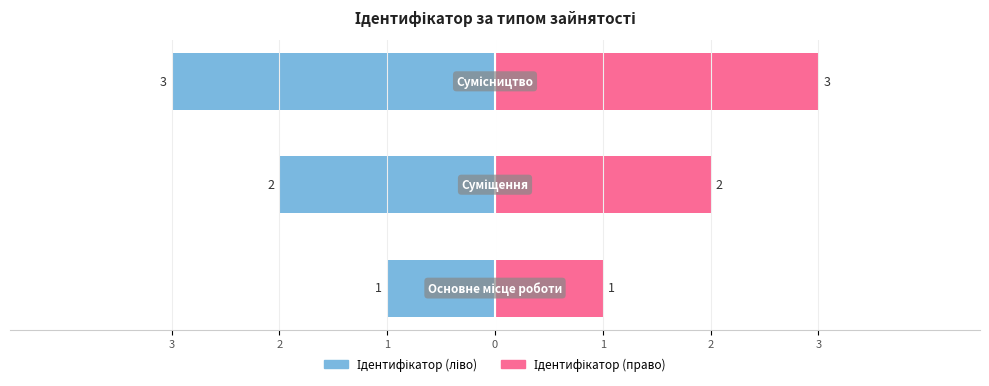

List the labels in order of value, largest first.

Сумісництво, Суміщення, Основне місце роботи